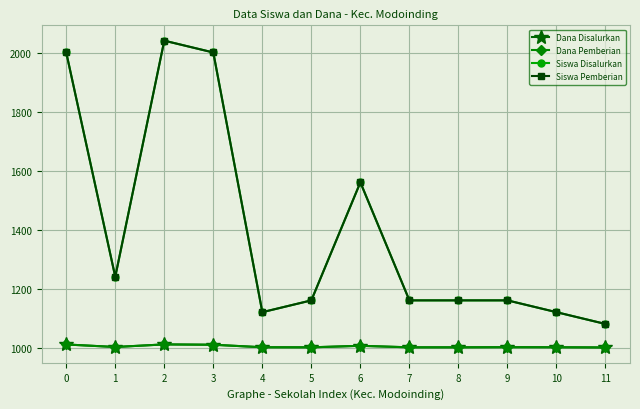

What is the difference between the maximum and second lowest values in the Dana Pemberian series?

9.9